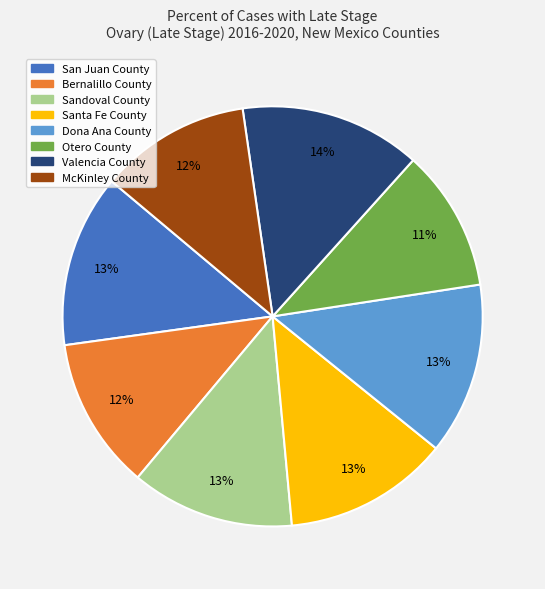

To the nearest percent, what percentage of the pie is McKinley County?

12%